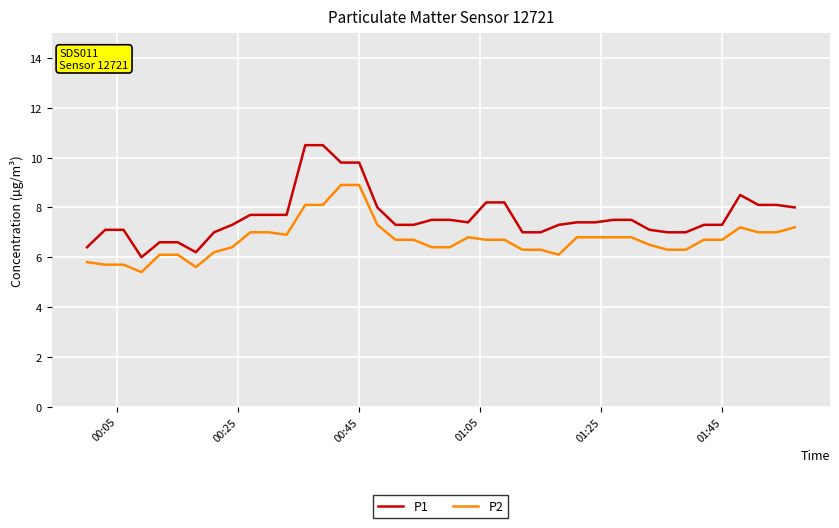

Which series has the largest range (max minus min)?

P1